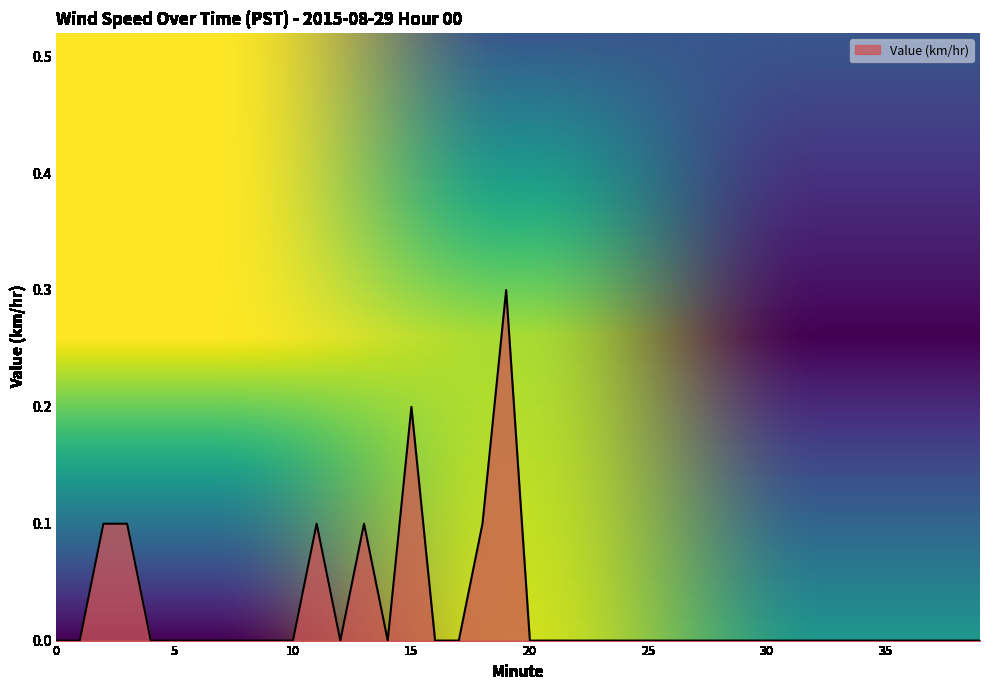

What is the greatest value displayed?

0.3